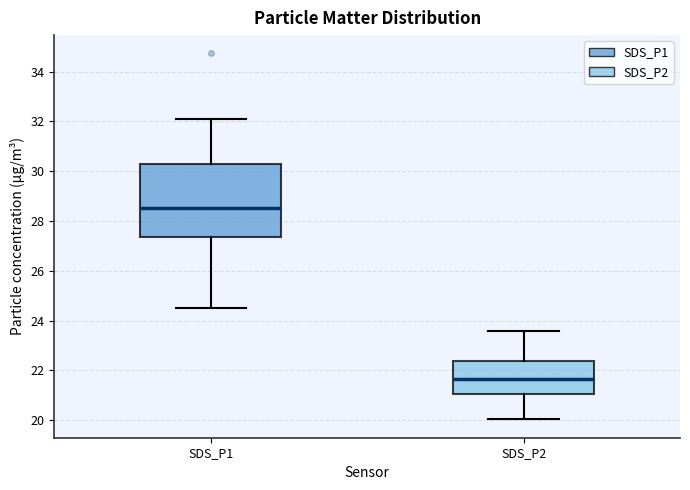

Which box's median line is the lowest?

SDS_P2